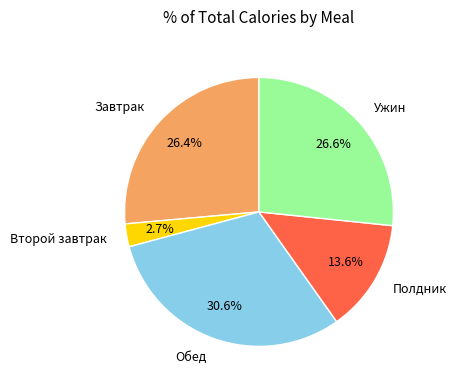

Does any single category account for the majority?

No